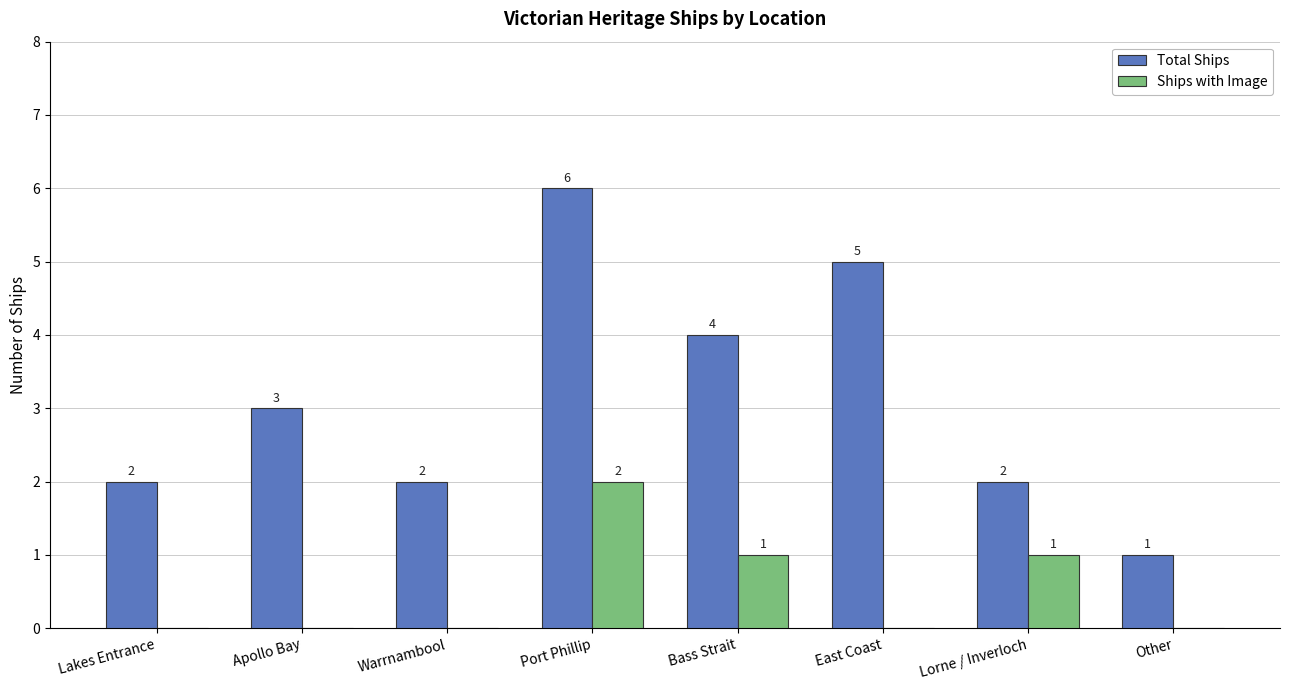

Reading left to right, transcribe all the data shown in this chart.

Total Ships: Lakes Entrance=2	Apollo Bay=3	Warrnambool=2	Port Phillip=6	Bass Strait=4	East Coast=5	Lorne / Inverloch=2	Other=1
Ships with Image: Lakes Entrance=0	Apollo Bay=0	Warrnambool=0	Port Phillip=2	Bass Strait=1	East Coast=0	Lorne / Inverloch=1	Other=0